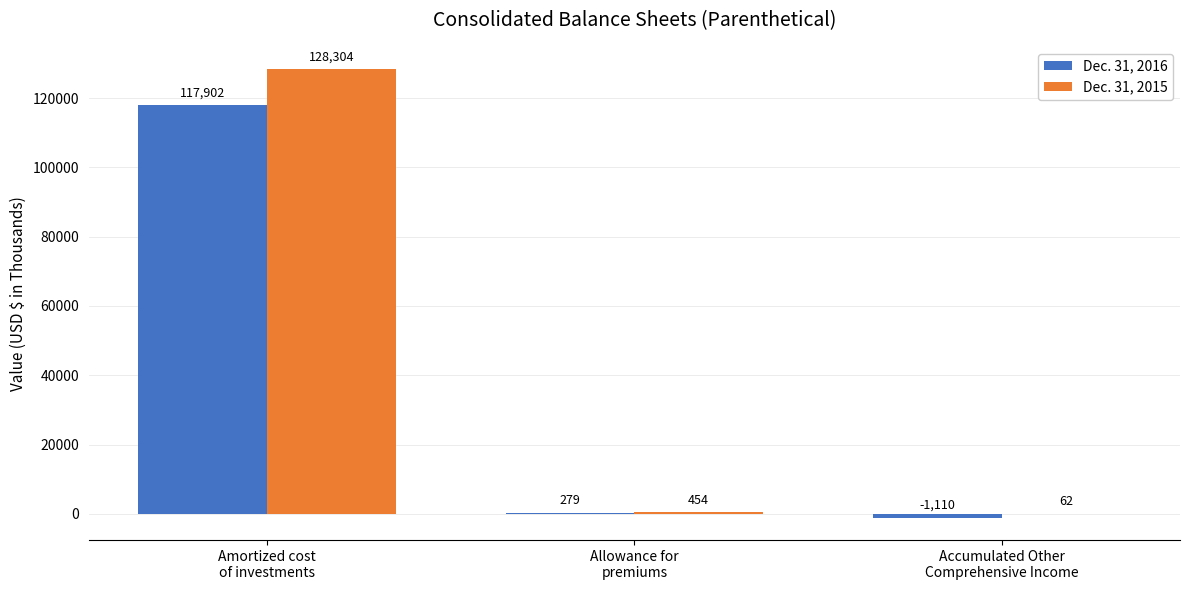

What are all the series names shown in the legend?

Dec. 31, 2016, Dec. 31, 2015